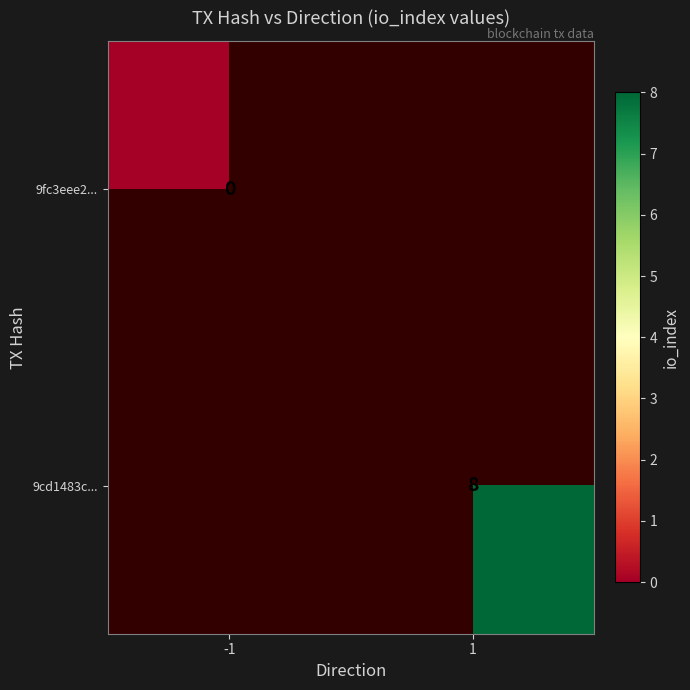

Is it true that 9cd1483c... equals 4 at 1?

False